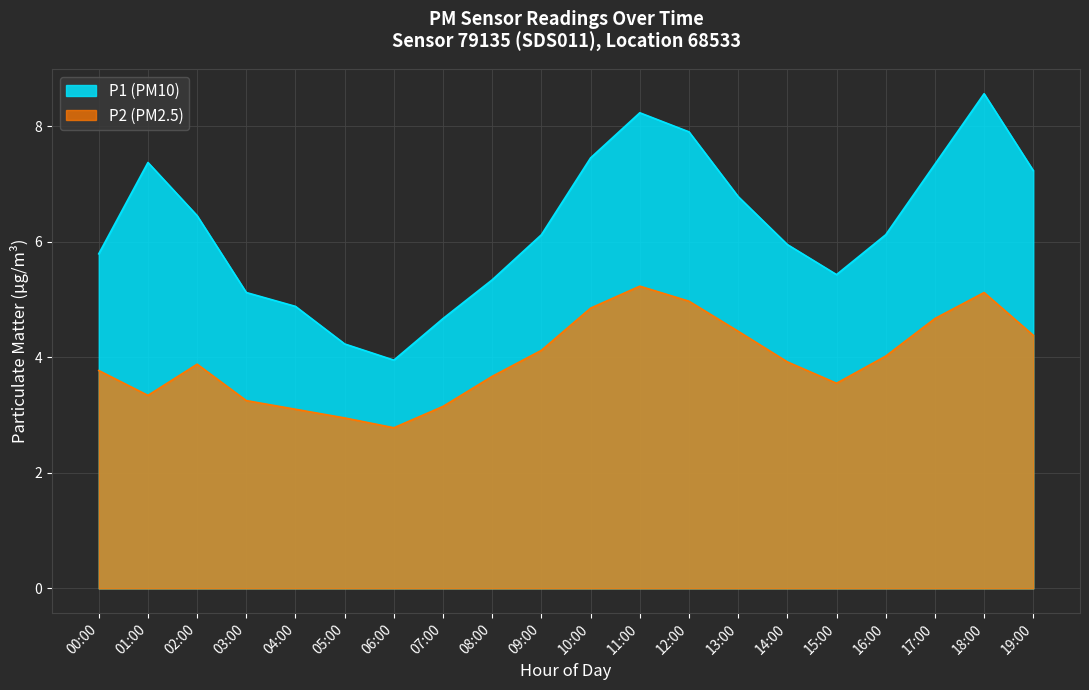

What is the label of the 17th point from the right?

03:00